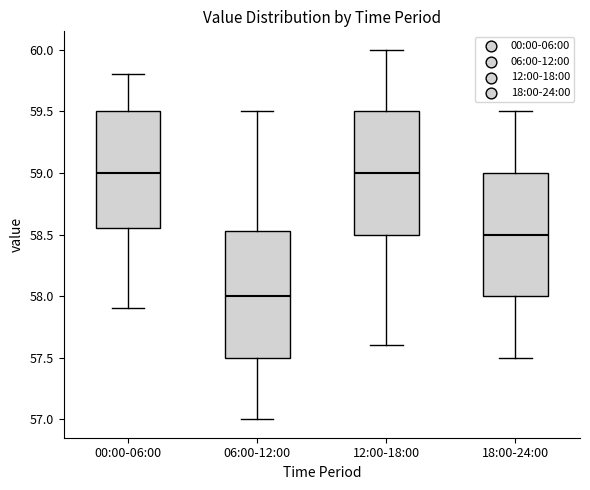

Reading left to right, transcribe this box plot: for each box, give where its median line is, the range the box spans, and where its two whiskers end, as read against the y-axis. The values are not printed on the chart, so give them approximately, as read against the axis.

00:00-06:00: median 59.00, box 58.55 to 59.50, whiskers 57.90 to 59.80
06:00-12:00: median 58.00, box 57.50 to 58.55, whiskers 57.00 to 59.50
12:00-18:00: median 59.00, box 58.50 to 59.50, whiskers 57.60 to 60.00
18:00-24:00: median 58.50, box 58.00 to 59.00, whiskers 57.50 to 59.50